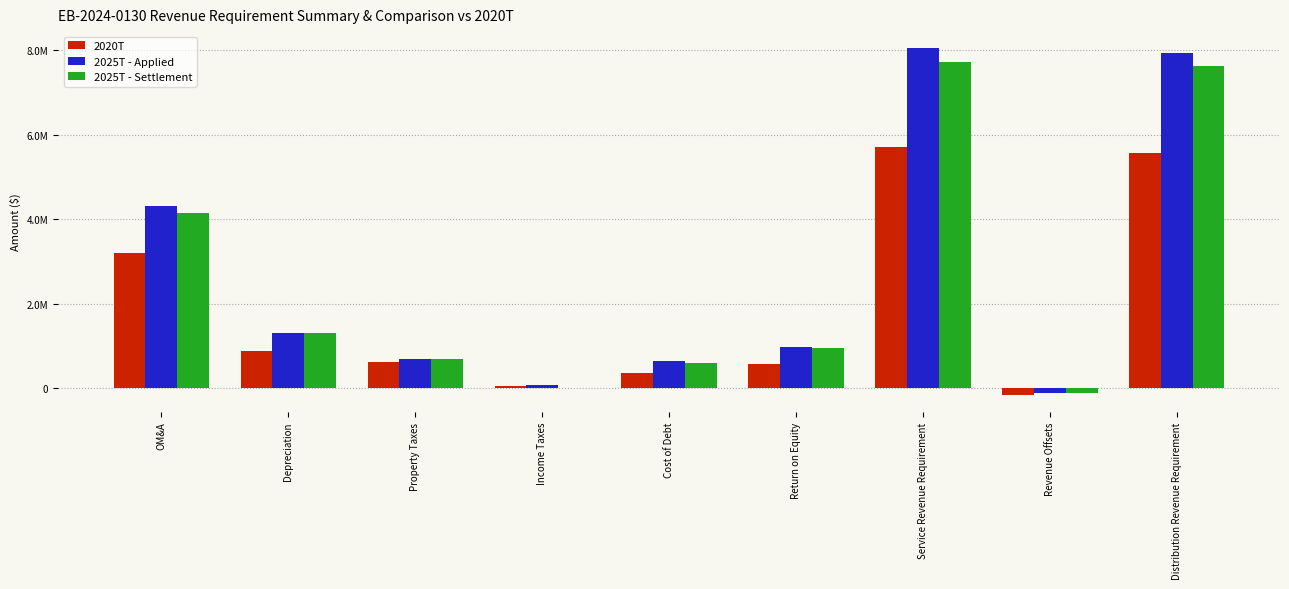

What are all the series names shown in the legend?

2020T, 2025T - Applied, 2025T - Settlement